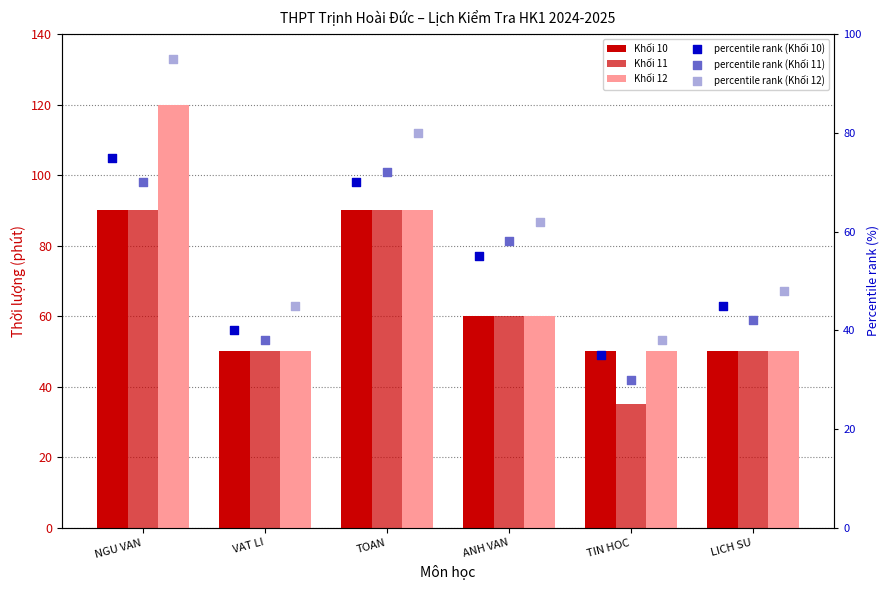

Which series contains the highest Y value?

Khối 12